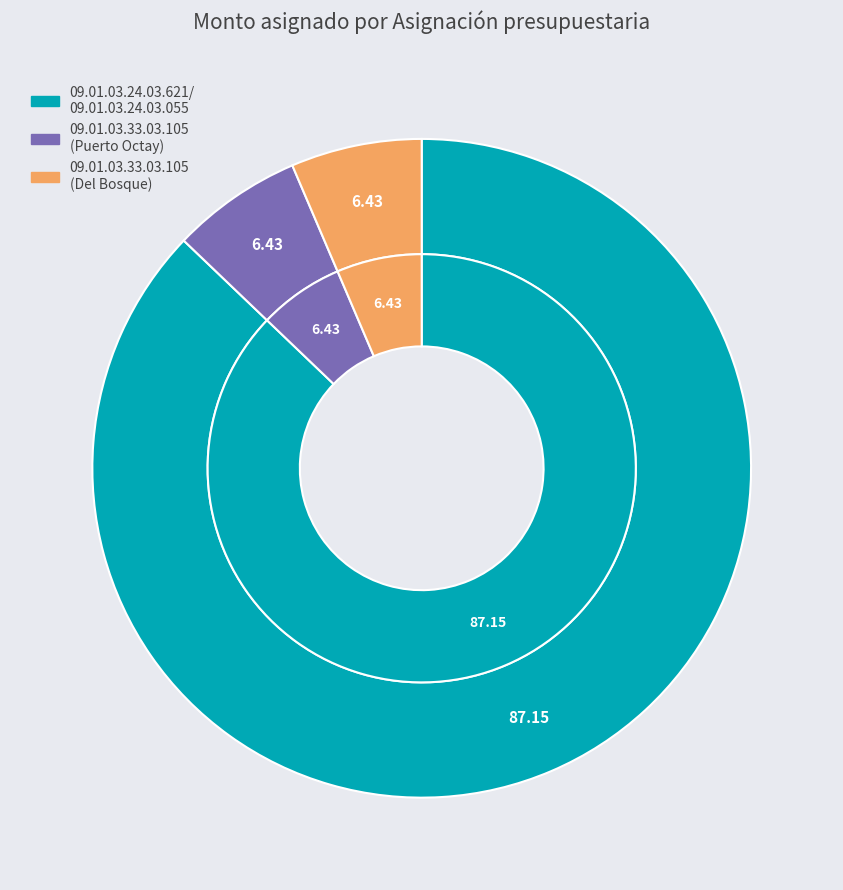

How many segments does this pie chart have?

3